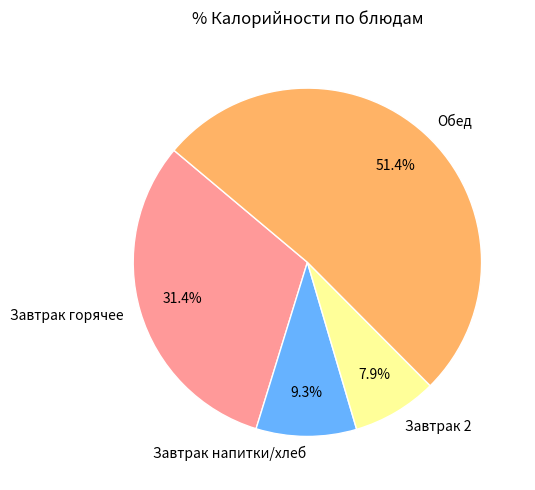

Does Завтрак напитки/хлеб represent more than half of the total?

No